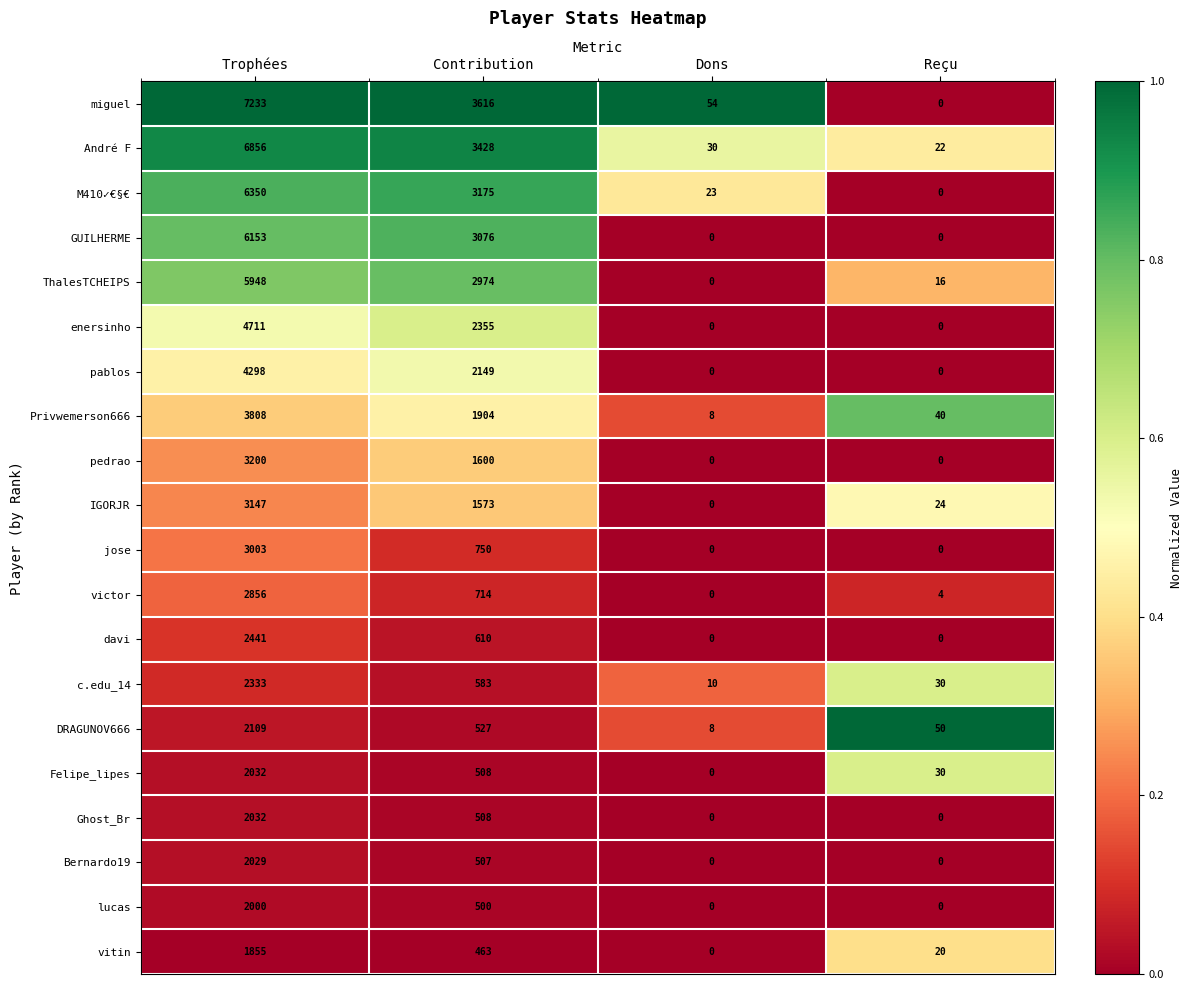

Which series has the largest total across all categories?

miguel